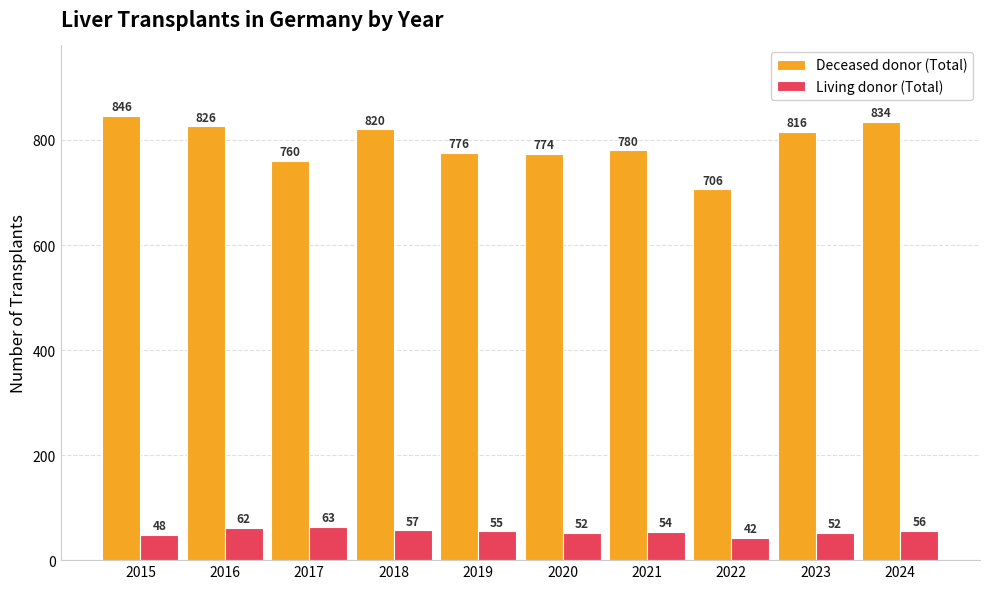

What is the approximate value of Deceased donor (Total) at 2020, to the nearest 50?

750